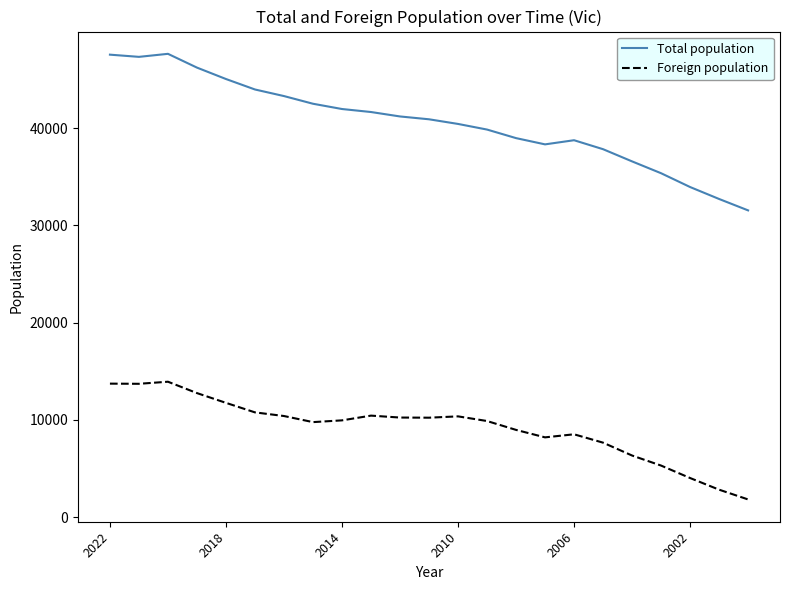

True or false: Foreign population and Total population intersect in this chart.

False